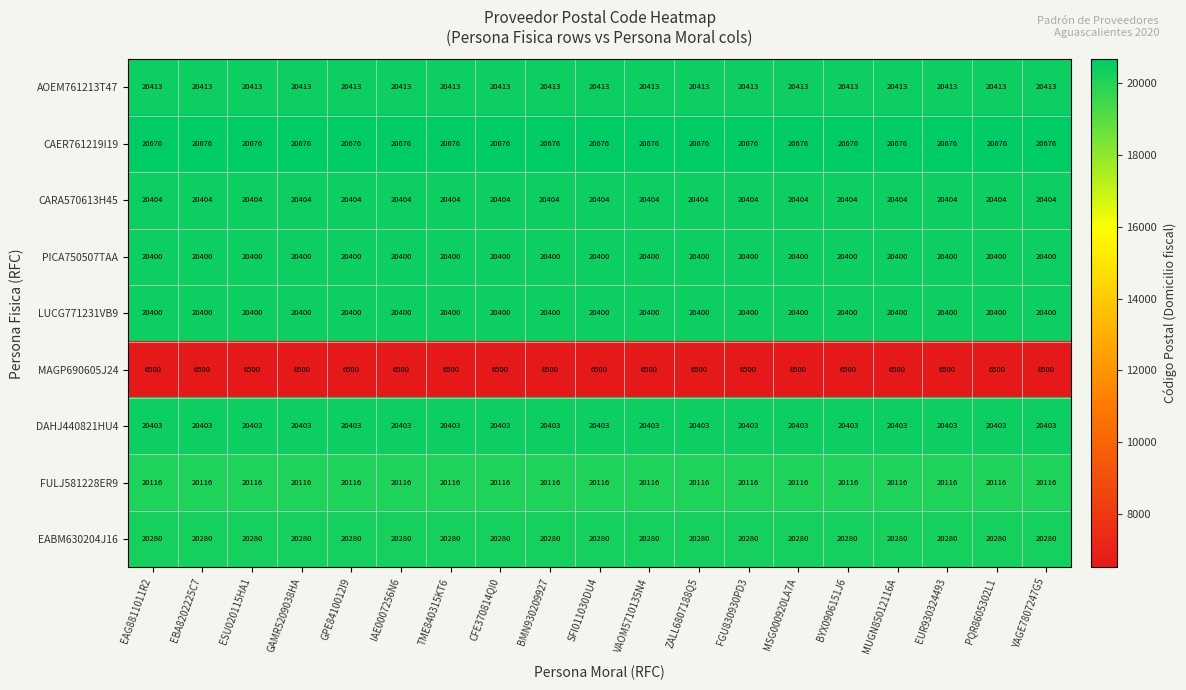

The AOEM761213T47 series shows 28180 at EBA8202225C7. True or false?

False